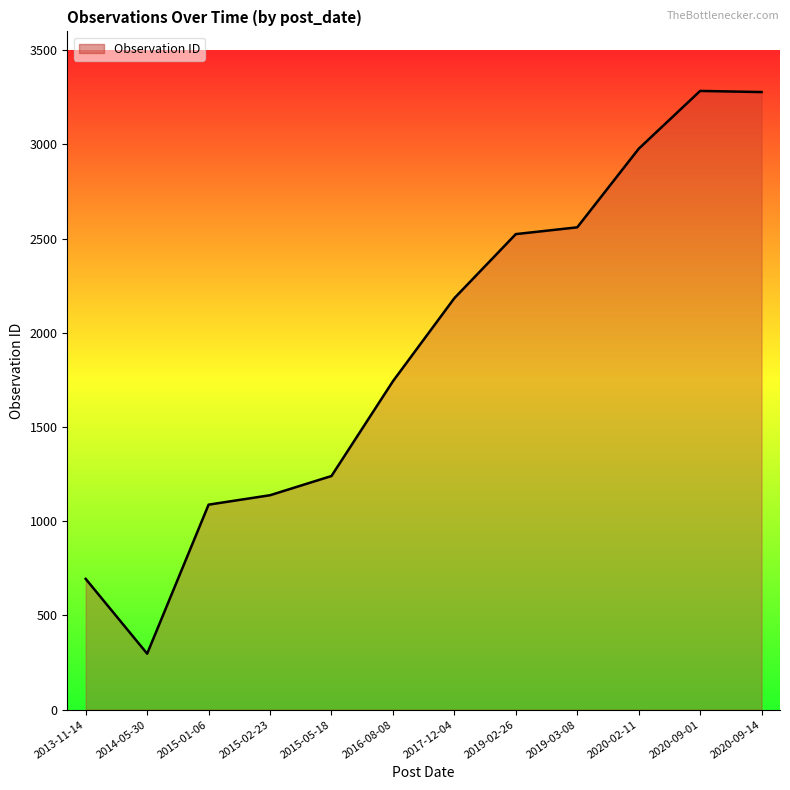

What is the change in value from 2013-11-14 to 2017-12-04?

+1490